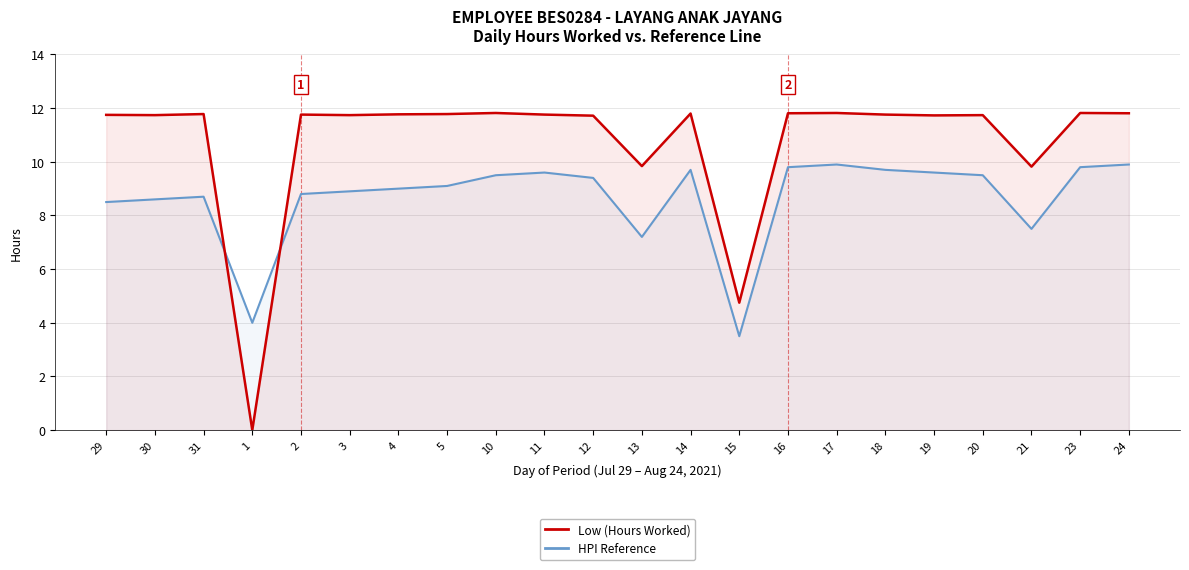

What is the difference between the highest and lowest values at 29?

3.2